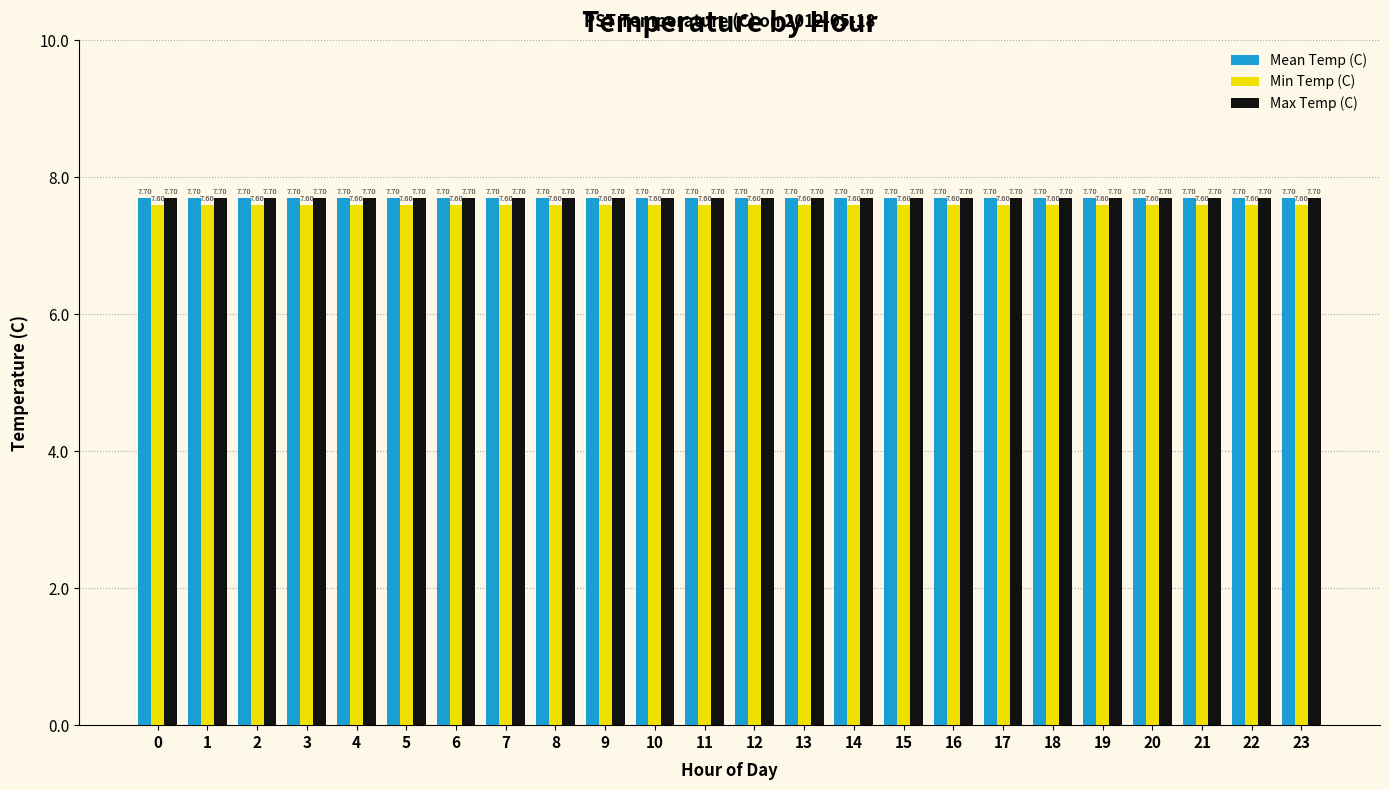

How many distinct data groups are displayed?

3